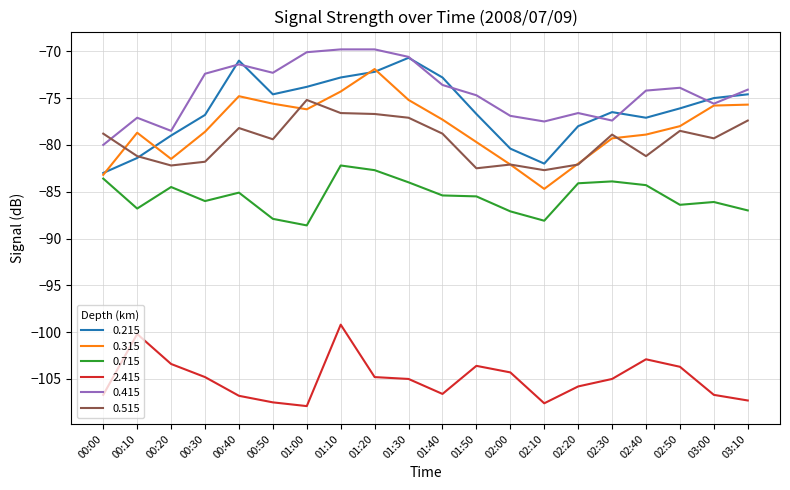

What is the difference between the highest and lowest values at 02:20?

29.2